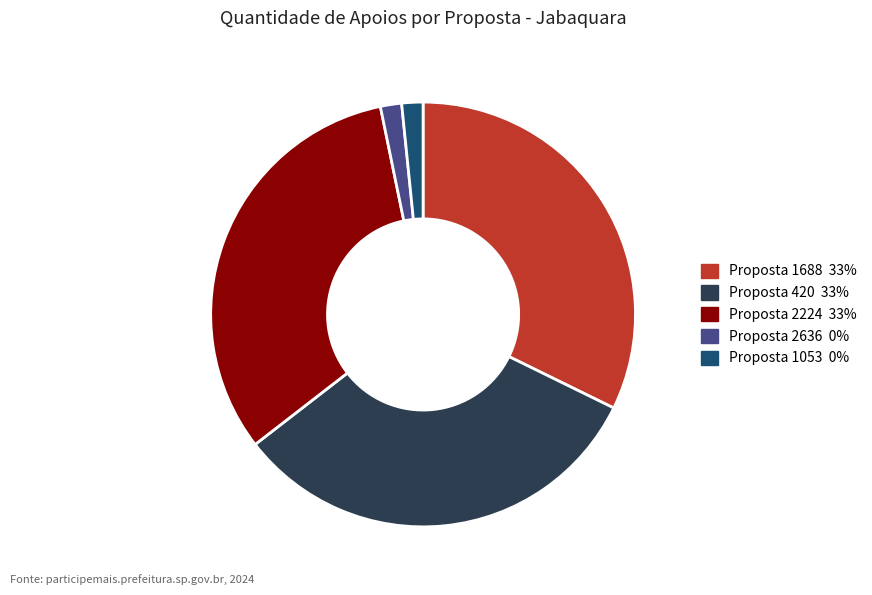

Is it true that Proposta 2224 33% is 32% of the pie?

True